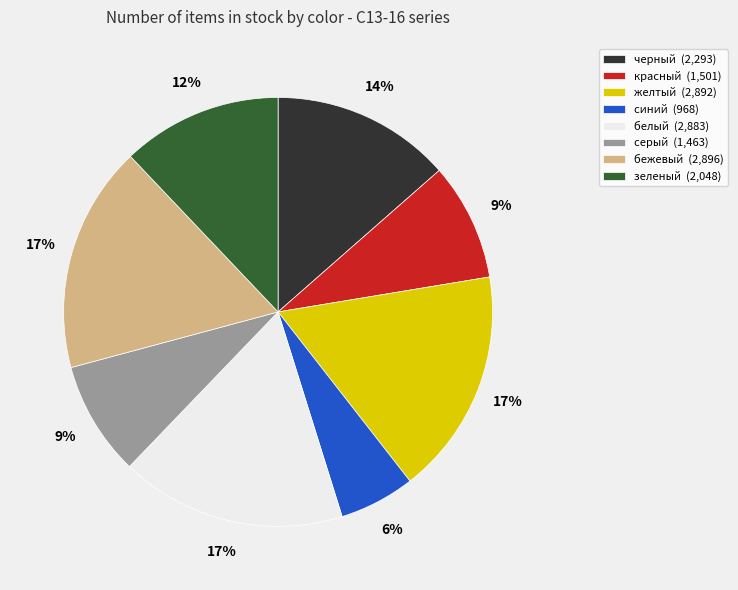

Is the sum of бежевый (2,896) and черный (2,293) greater than half?

No